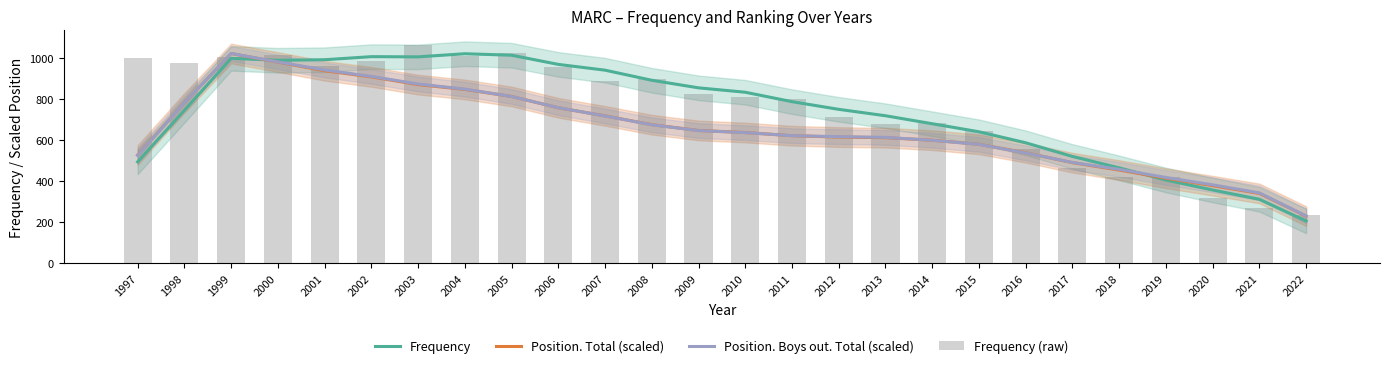

What is the sum of all Position. Boys out. Total (scaled) values?

17056.0